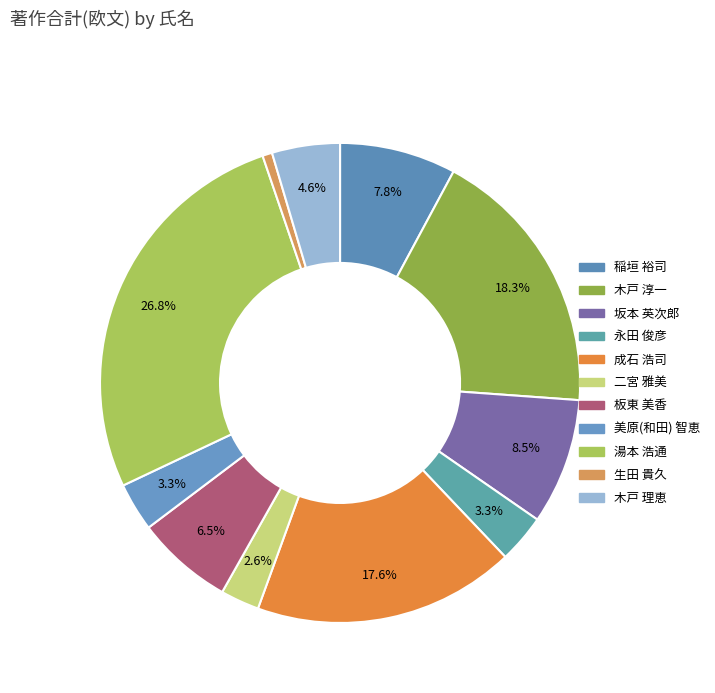

How many slices are in this pie chart?

11